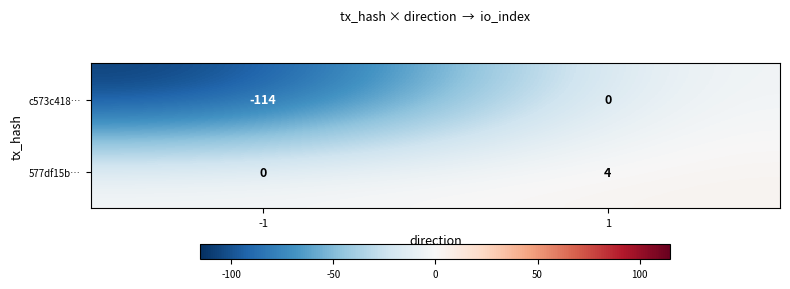

What is the difference between the highest and lowest values at -1?

114